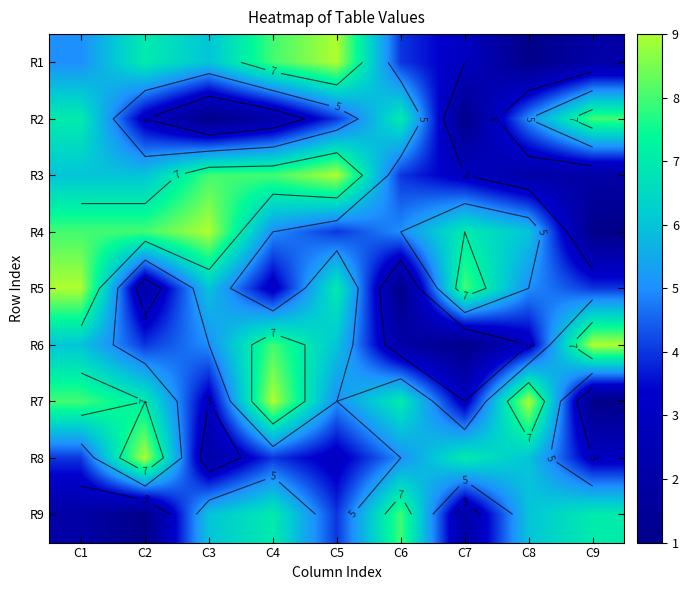

What is the minimum value shown in the chart?

1